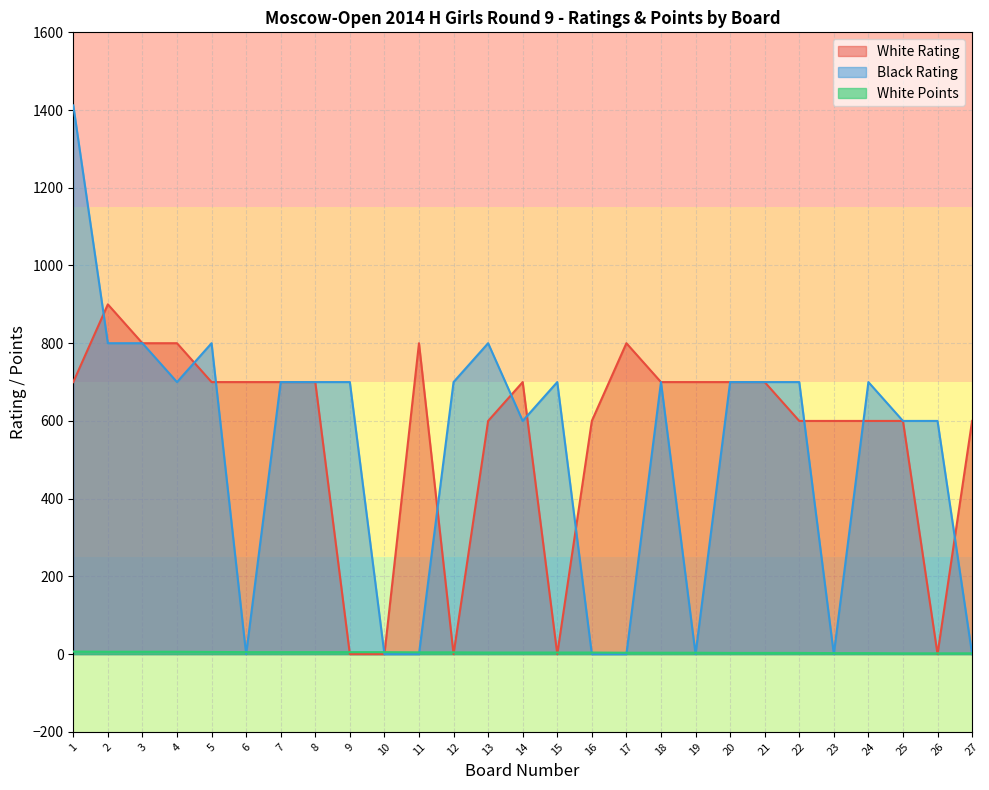

Does the chart display data point markers on the line(s)?

No